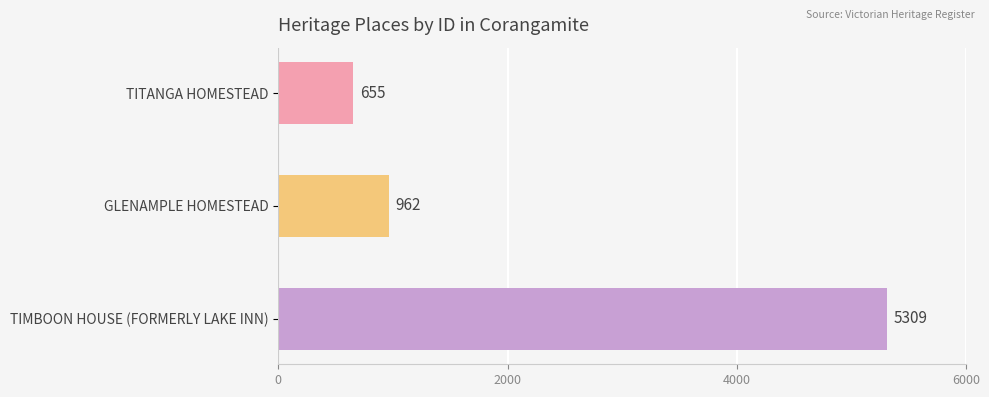

What is the difference between the maximum and minimum values?

4654